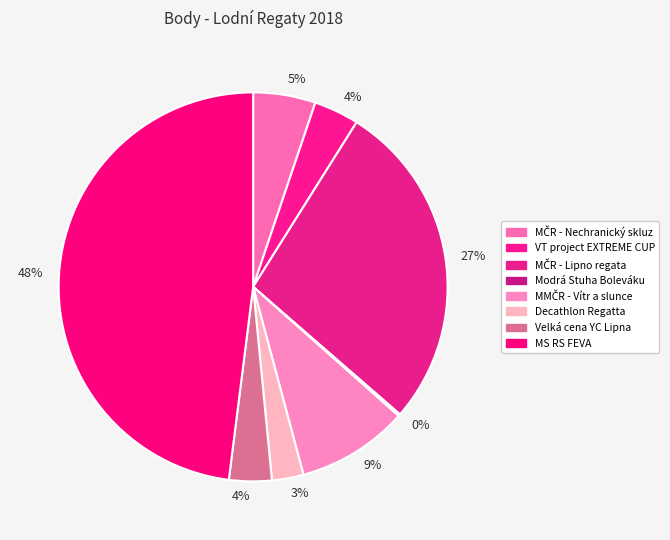

To the nearest percent, what is the average slice percentage?

12%